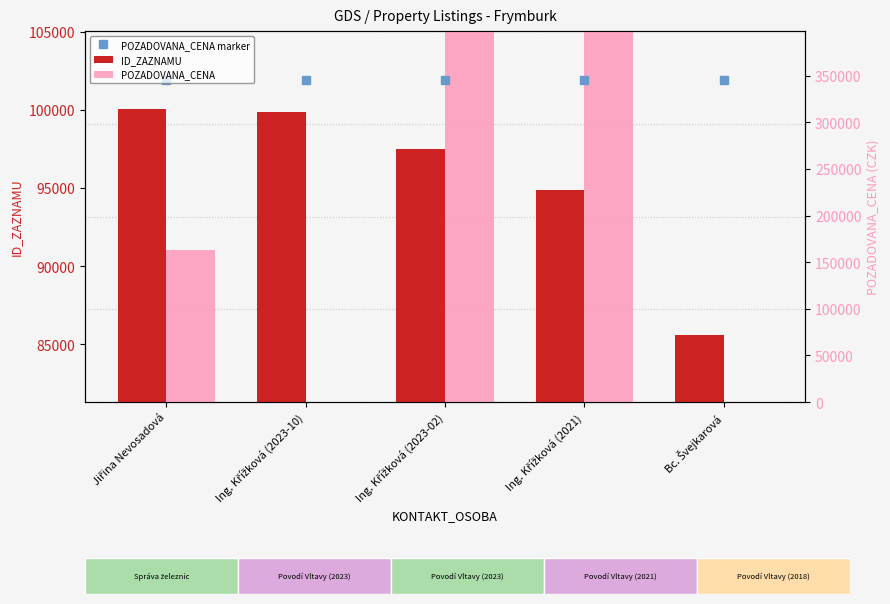

Is the value of POZADOVANA_CENA at Ing. Křížková (2023-02) greater than the value of ID_ZAZNAMU at Ing. Křížková (2021)?

Yes